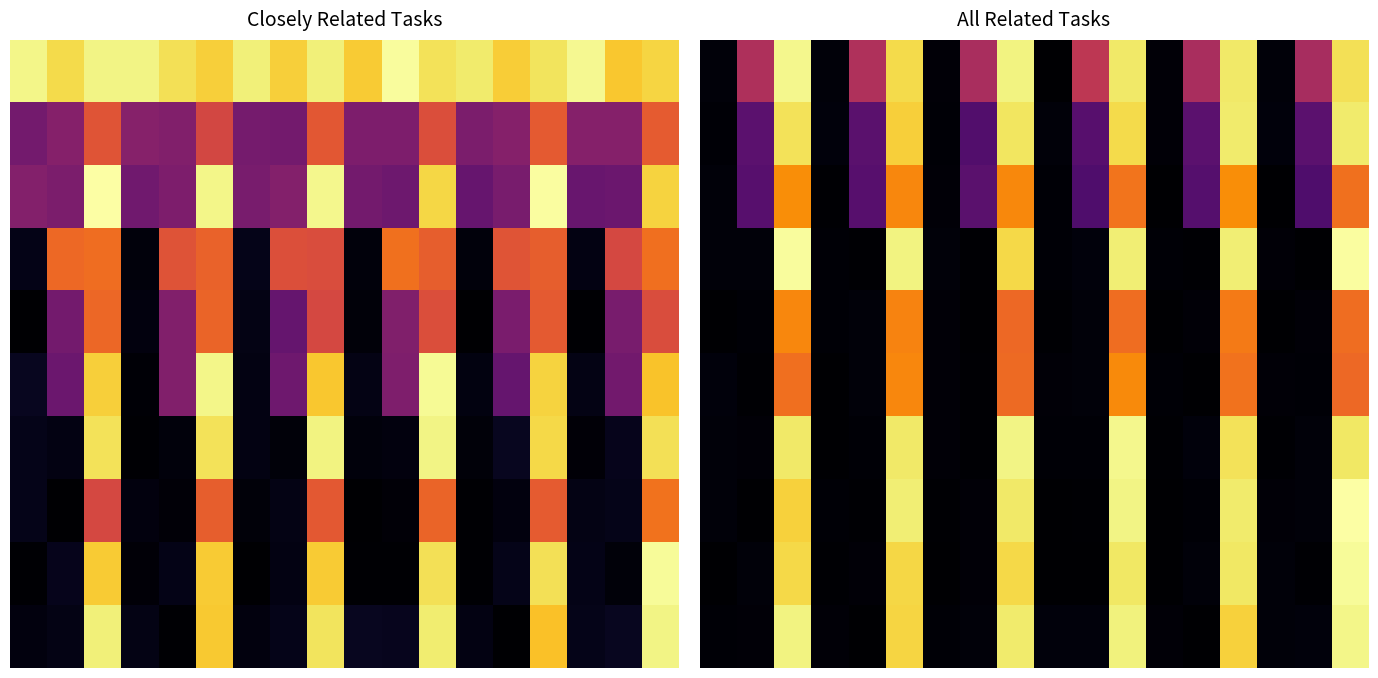

At which category is the sum across all series the highest?

17